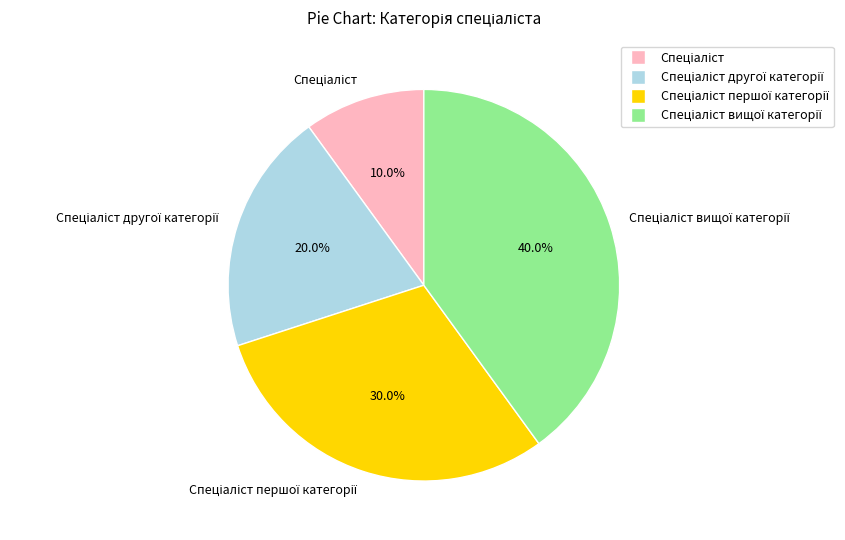

How many segments does this pie chart have?

4